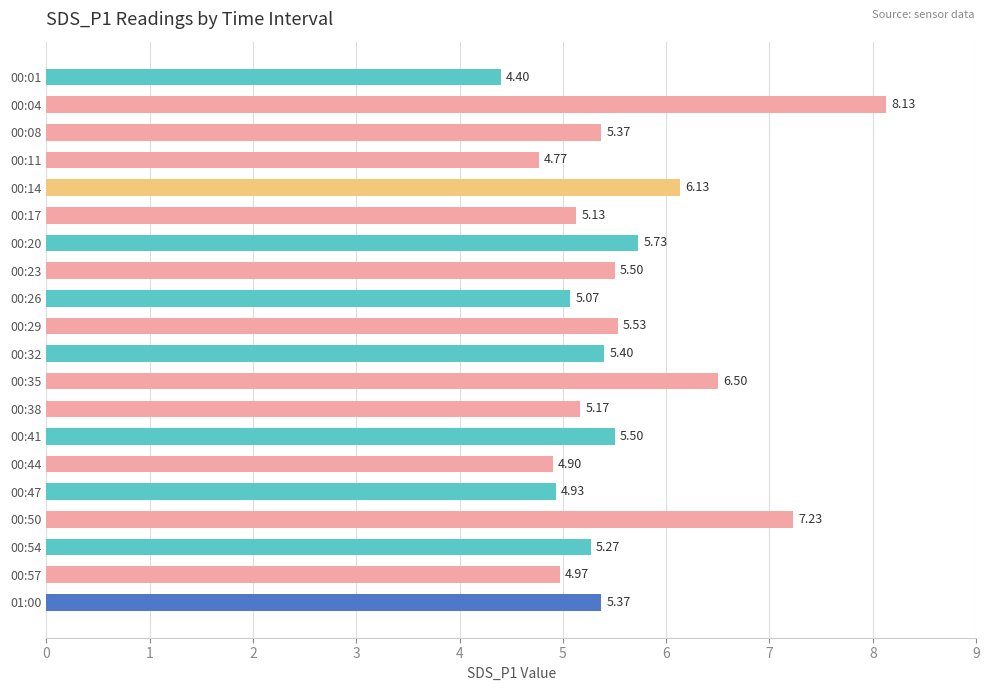

What is the difference between the maximum and minimum values?

3.7